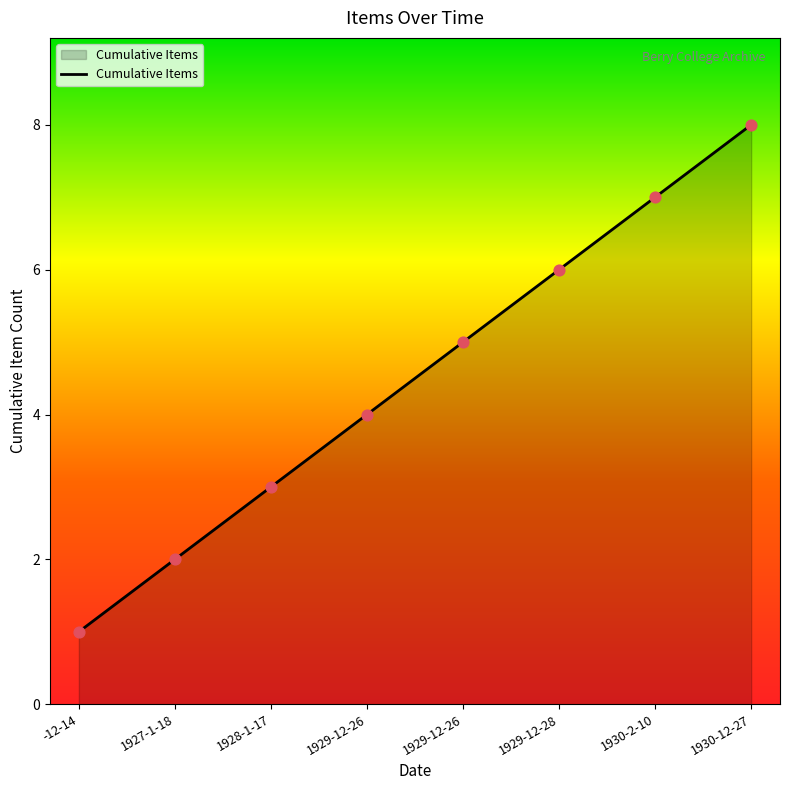

How many categories are shown in the chart?

8